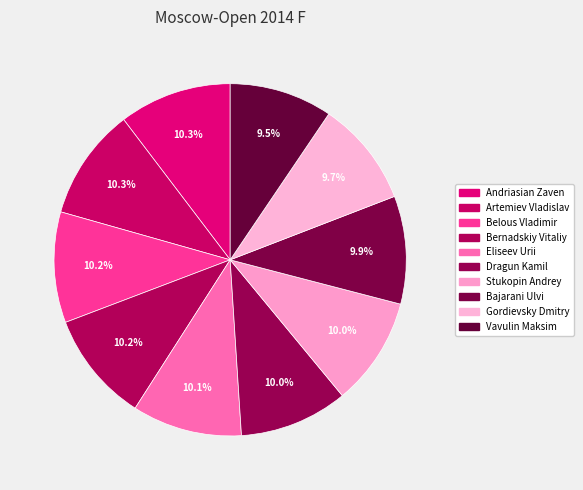

What portion of the pie excludes Artemiev Vladislav?

89.7%